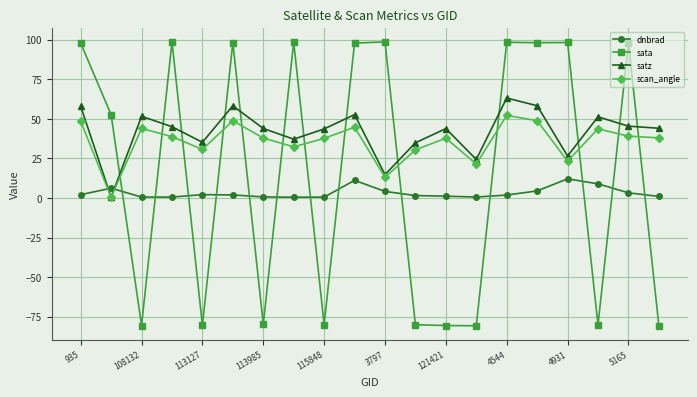

What is the smallest value displayed?

-80.7